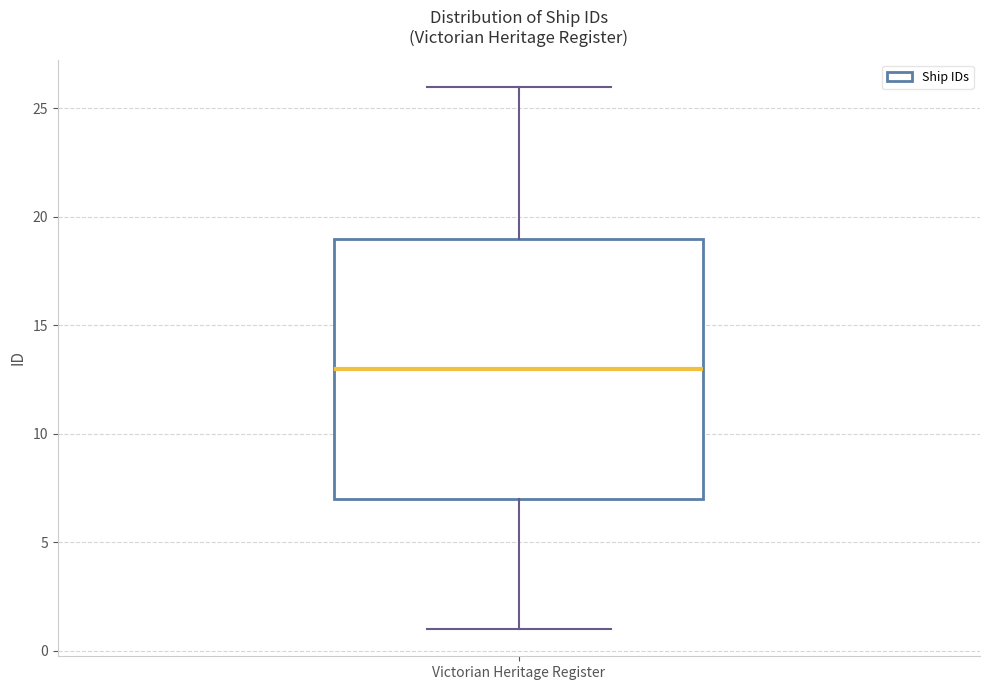

Read this box plot against the y-axis: the position of the median line, the range covered by the box, and the ends of both whiskers. The values are not printed on the chart, so give them approximately, as read against the axis.

median 13, box 7 to 19, whiskers 1 to 26